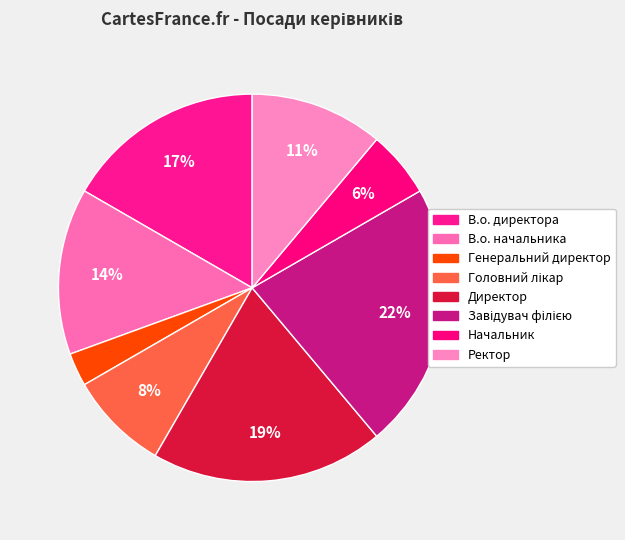

To the nearest percent, what portion does Начальник represent?

6%